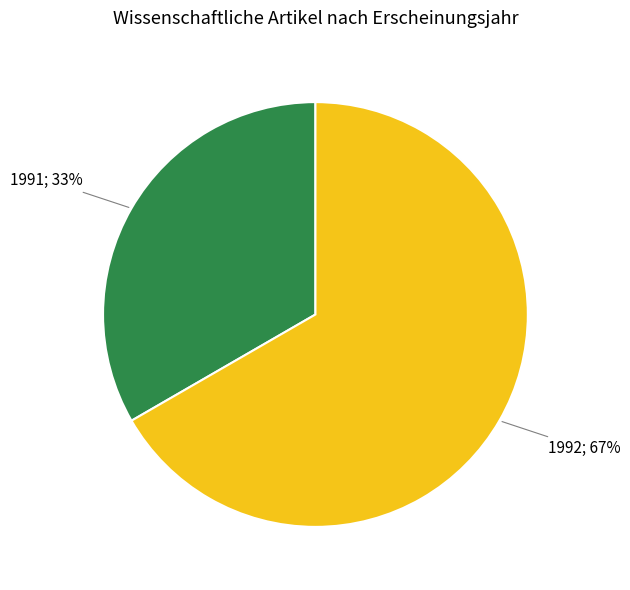

Does any single category account for the majority?

Yes